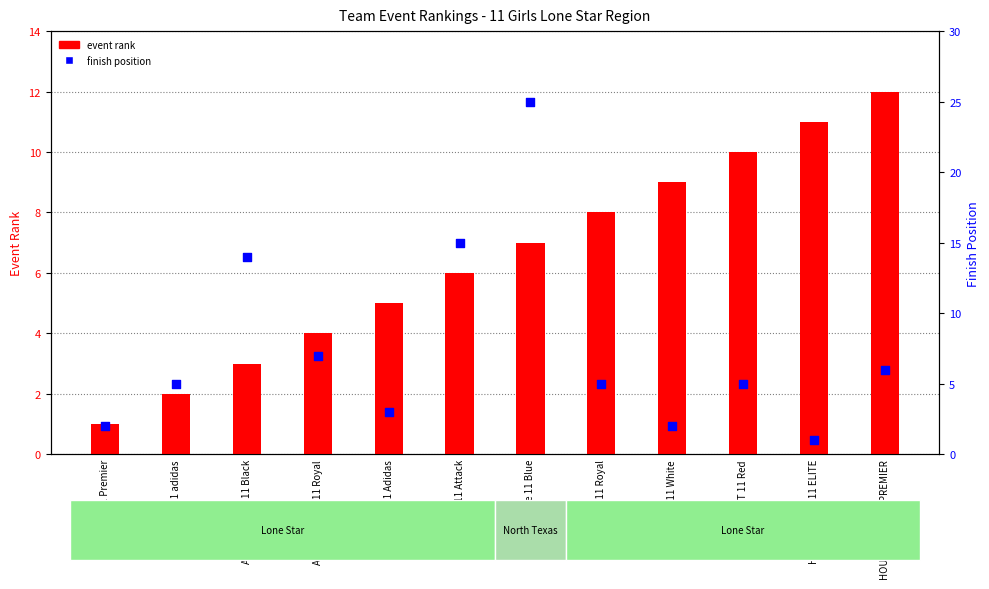

Which series has the largest total across all categories?

finish position